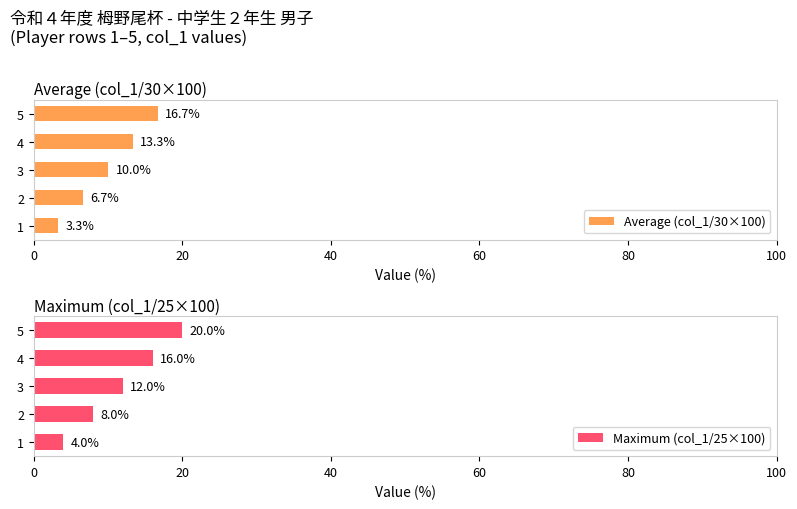

List the labels in order of Maximum (col_1/25×100) value, largest first.

5, 4, 3, 2, 1